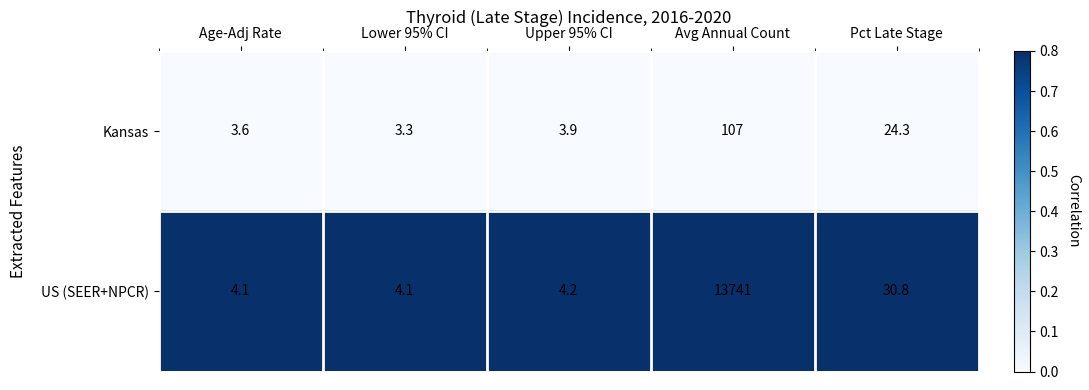

At which category does the chart reach its peak across all series?

Avg Annual Count